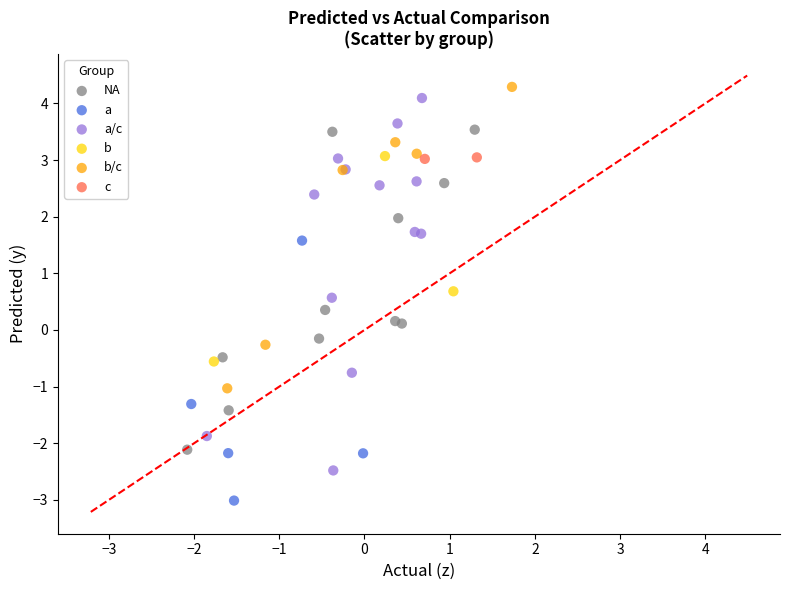

What are all the series names shown in the legend?

NA, a, a/c, b, b/c, c